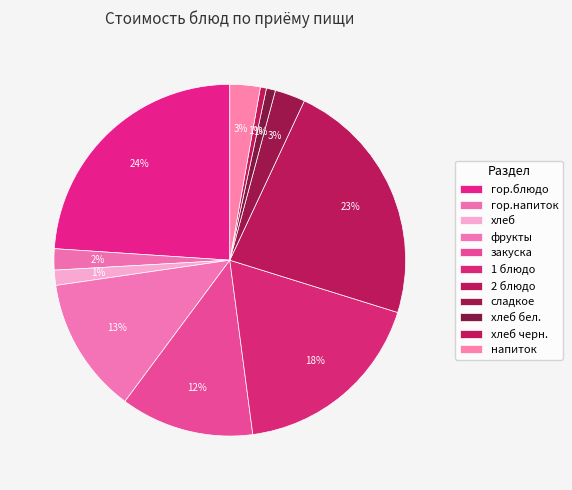

Count the number of slices in the pie.

11